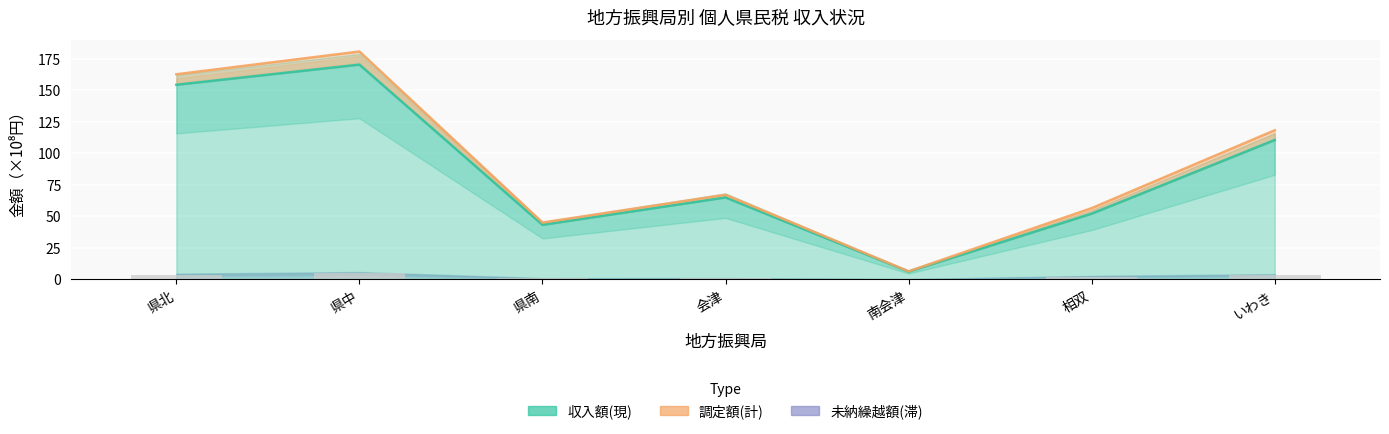

Which category has the lowest value in the 未納繰越額(滞) series?

南会津